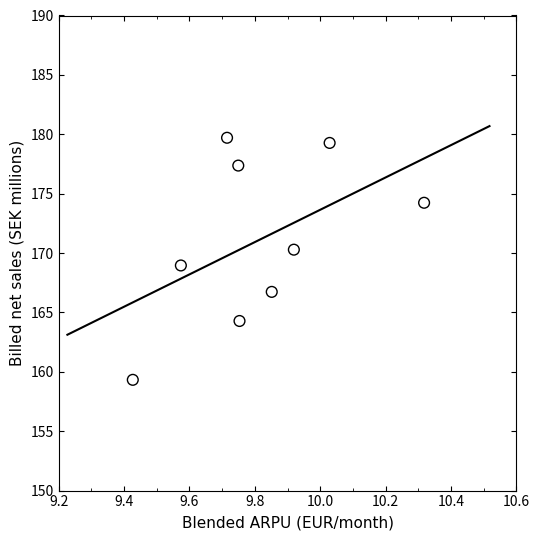

What is the range of X values (max minus min)?

0.9